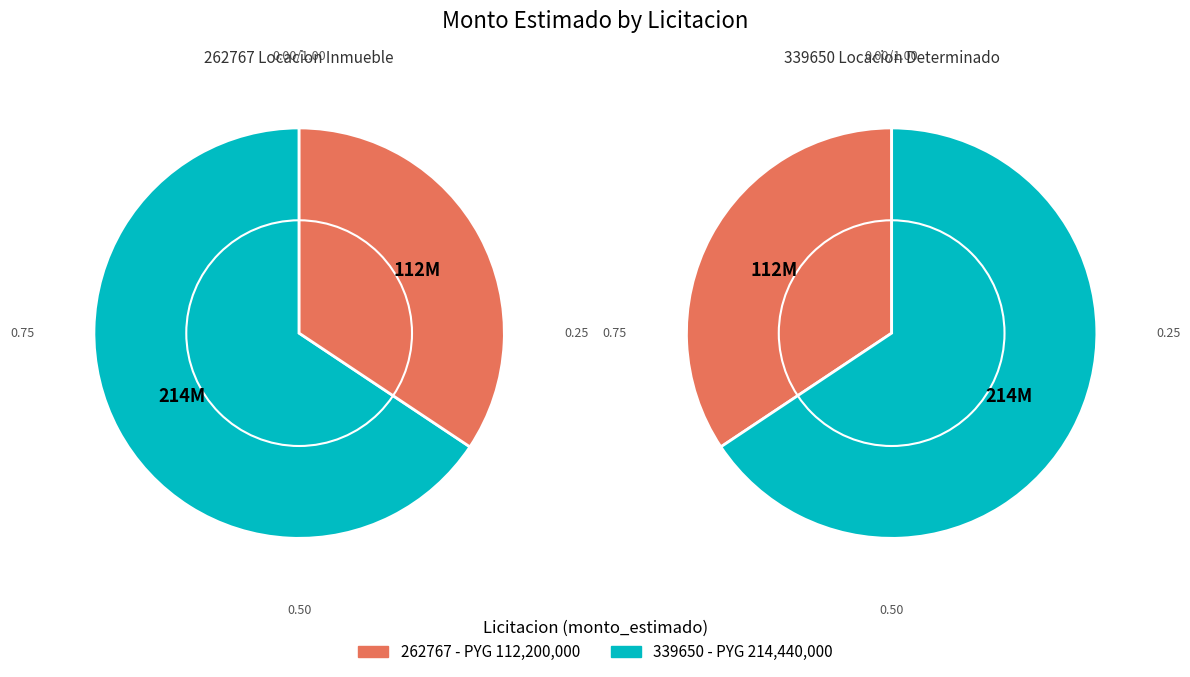

True or false: LOCACION DETERMINADO PARA EL JUZGADO DE PAZ accounts for 66% of the total.

True